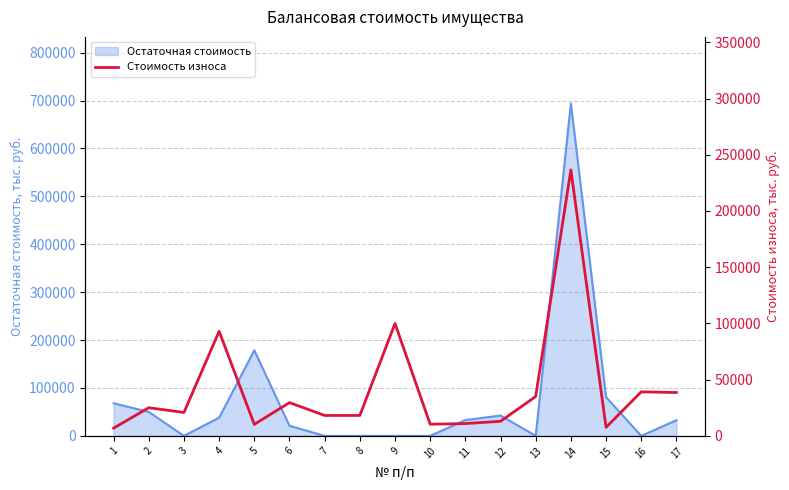

What is the maximum value for Остаточная стоимость?

694090.4